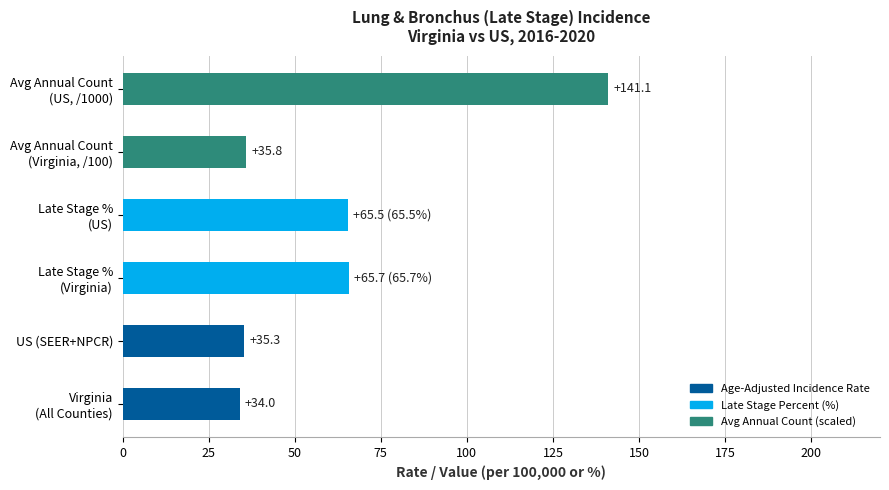

Which category has the highest value across all series?

Avg Annual Count
(US, /1000)